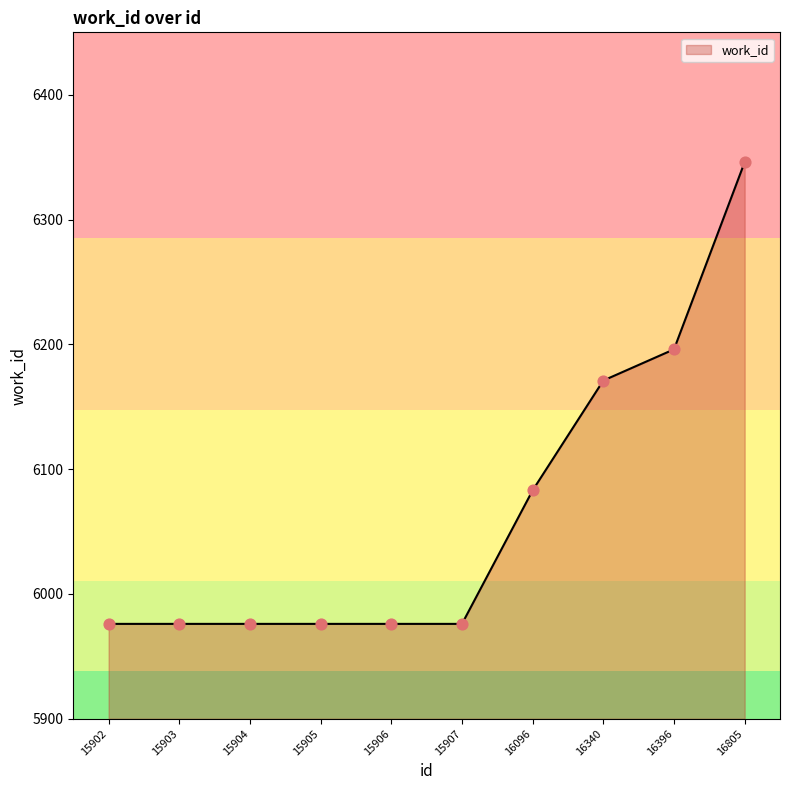

What is the change in value from 15905 to 16340?

+195